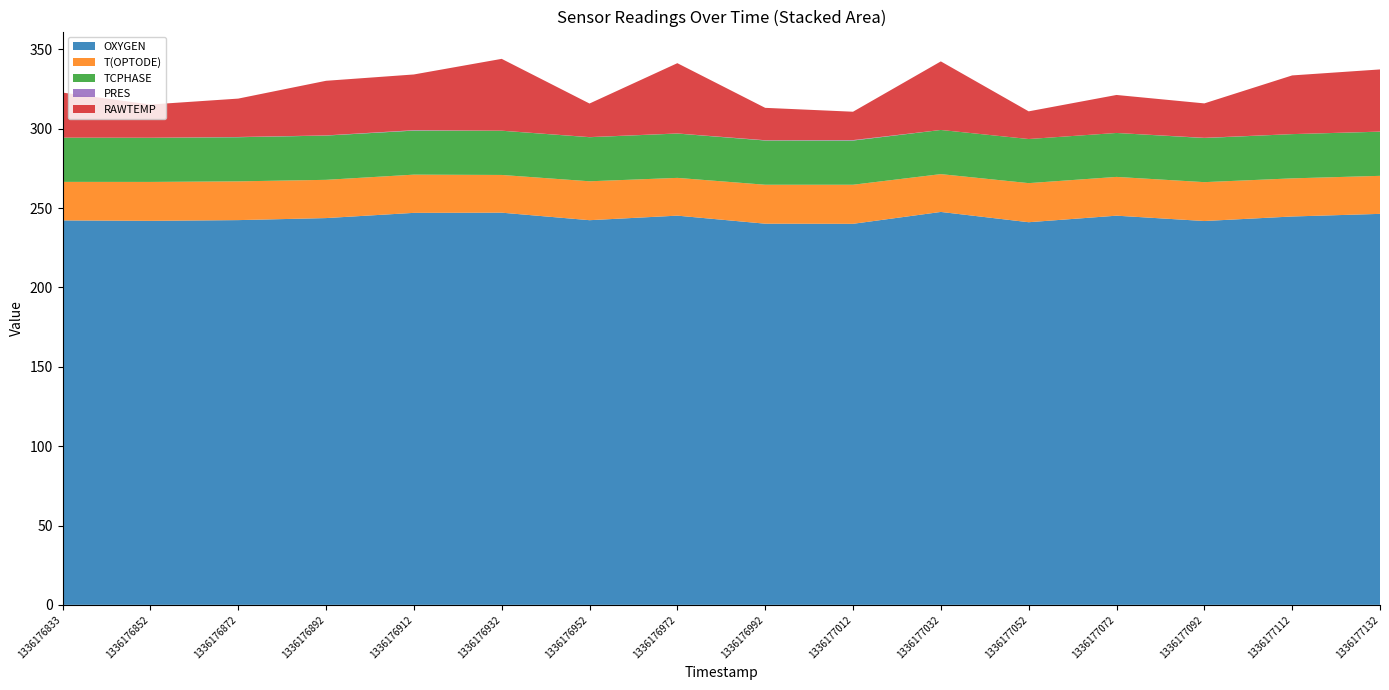

Reading left to right, extract all data points from this chart.

OXYGEN: 242.3	242.0	242.4	243.7	247.0	247.1	242.4	245.3	240.2	240.1	247.6	241.1	245.2	241.9	244.7	246.4
T(OPTODE): 24.3	24.5	24.4	24.1	24.1	23.8	24.5	23.8	24.5	24.6	23.8	24.6	24.4	24.5	24.0	24.0
TCPHASE: 27.9	27.8	27.8	27.9	27.7	27.9	27.8	27.9	27.9	27.8	27.8	27.8	27.7	27.8	27.9	27.8
PRES: 0.0	0.1	0.2	0.1	0.3	0.0	0.1	0.1	0.2	0.3	0.0	0.0	0.0	0.1	0.0	0.1
RAWTEMP: 28.4	20.9	24.2	34.4	35.1	45.3	21.2	44.3	20.4	17.9	43.2	17.4	23.9	21.7	37.0	39.2